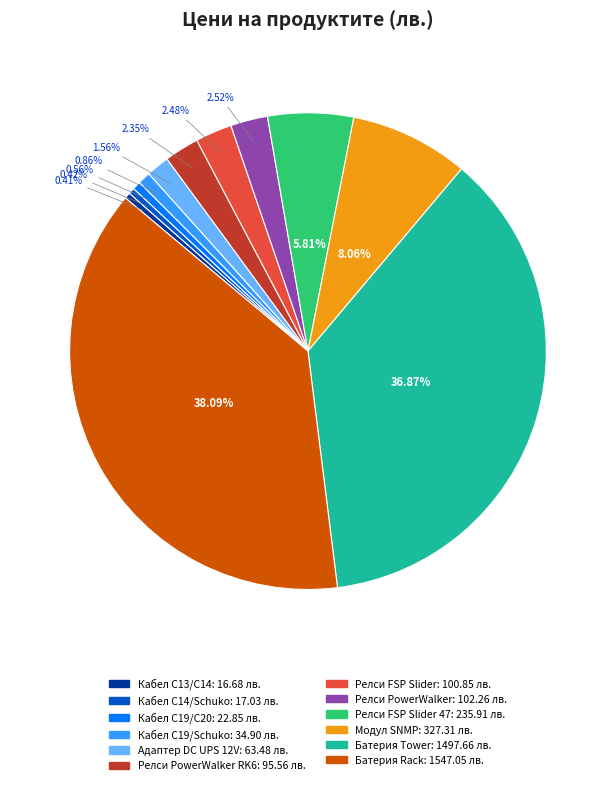

Does any single category account for the majority?

No